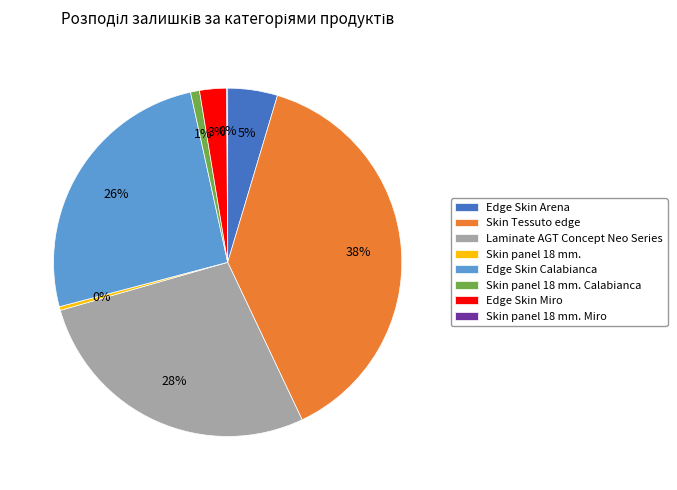

Combined, do Skin Tessuto edge and Edge Skin Miro account for over 50%?

No